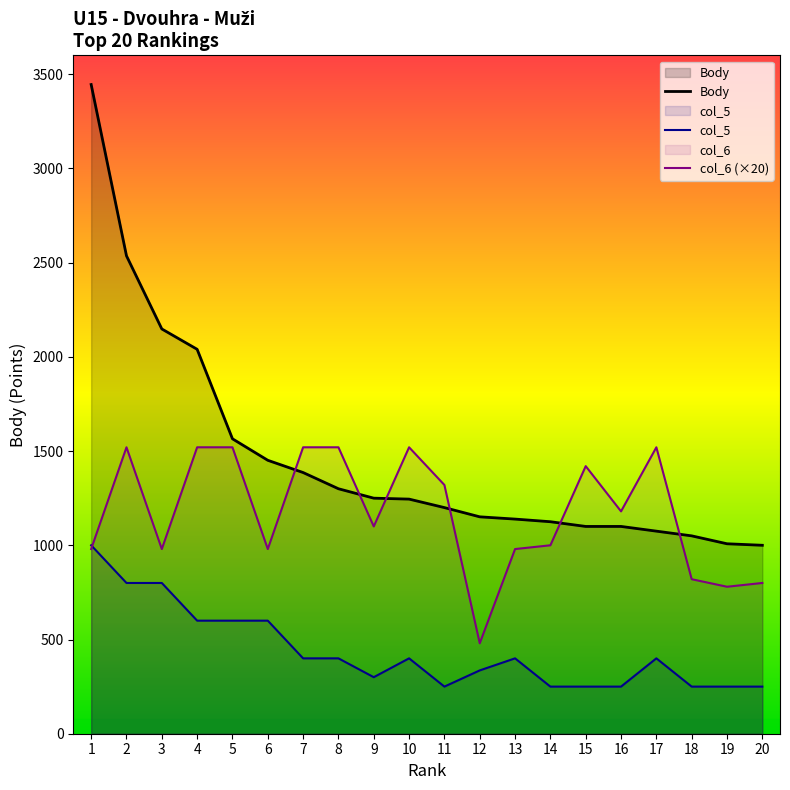

What is the total value across all series at 12?

1967